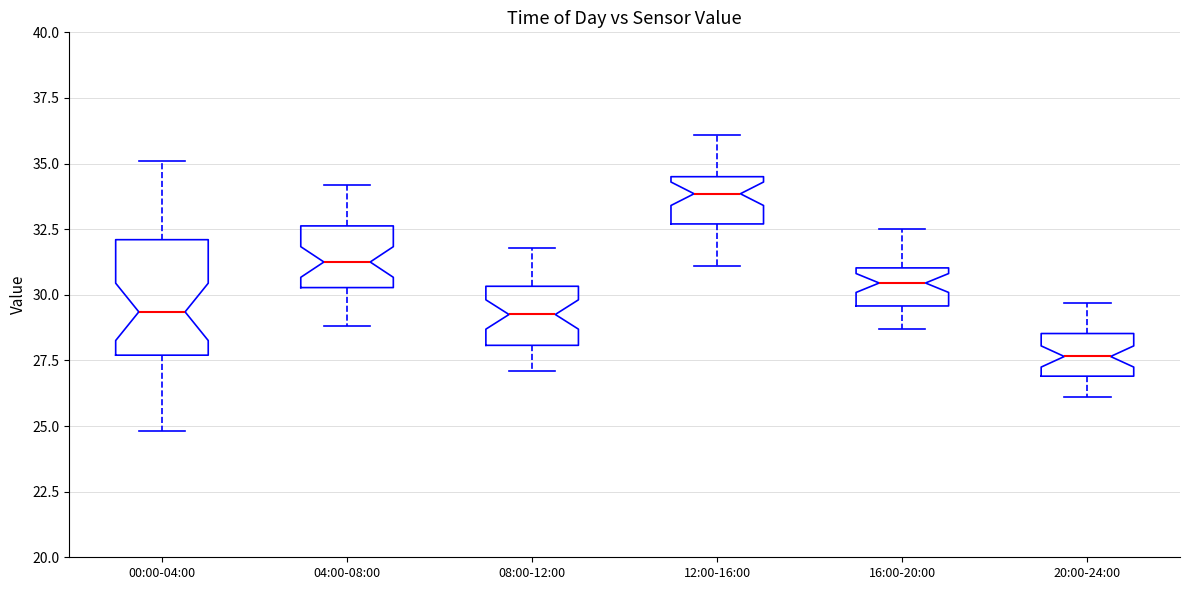

Which box is the tallest, from its lower edge to its upper edge?

00:00-04:00